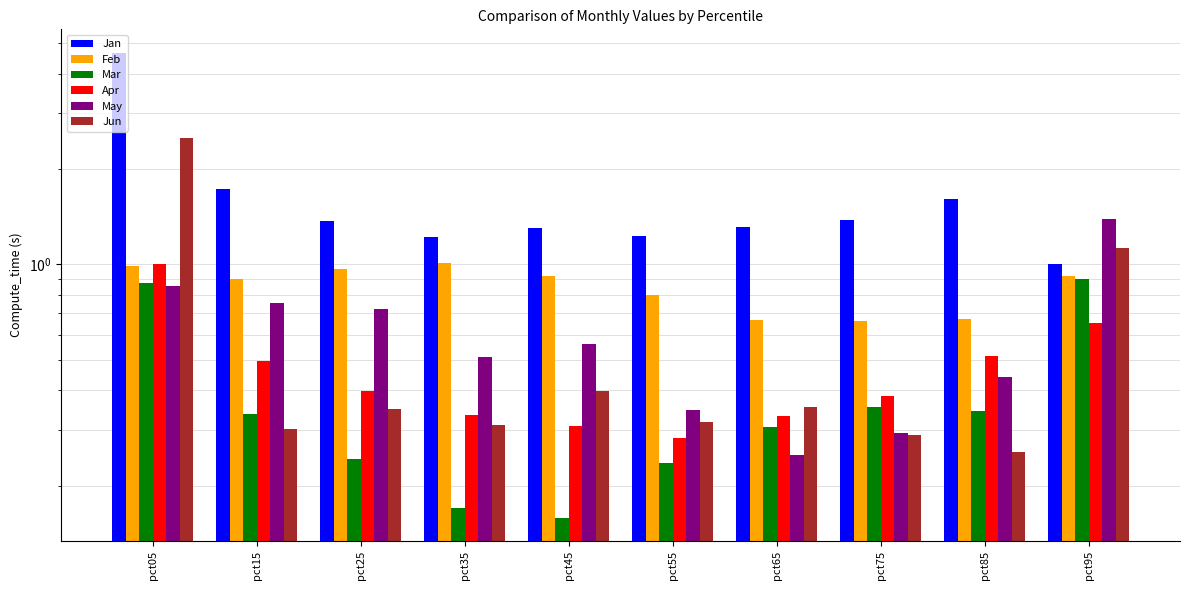

What is the minimum value for Feb?

0.7